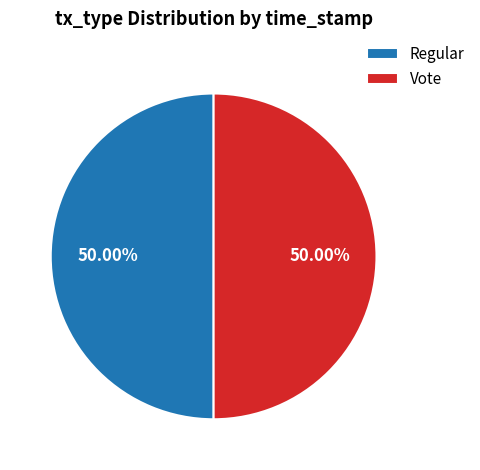

How much of the chart is everything except Vote?

50.0%